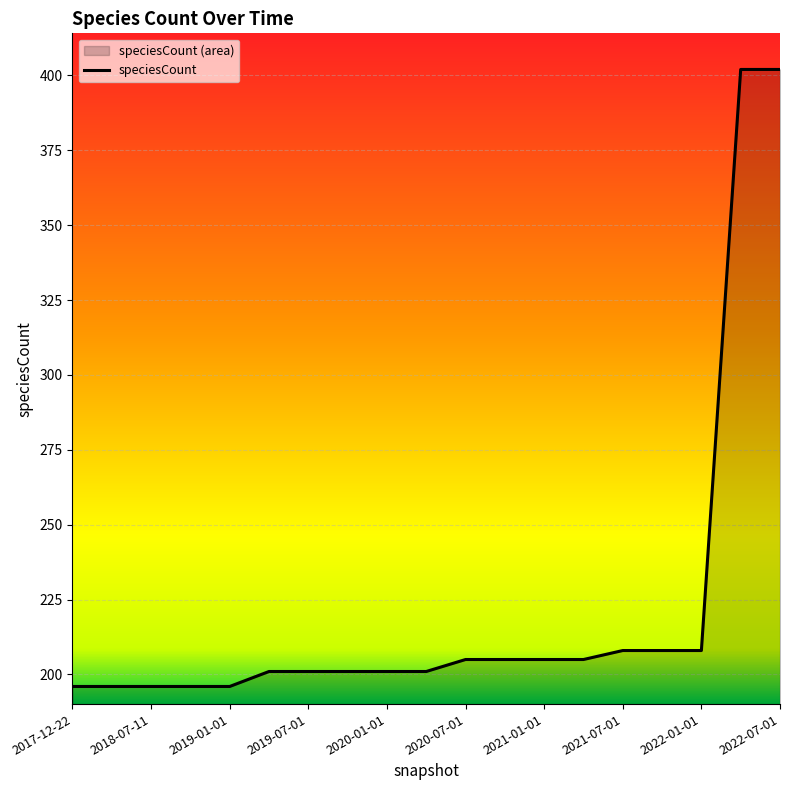

How many data points are less than 201?

5